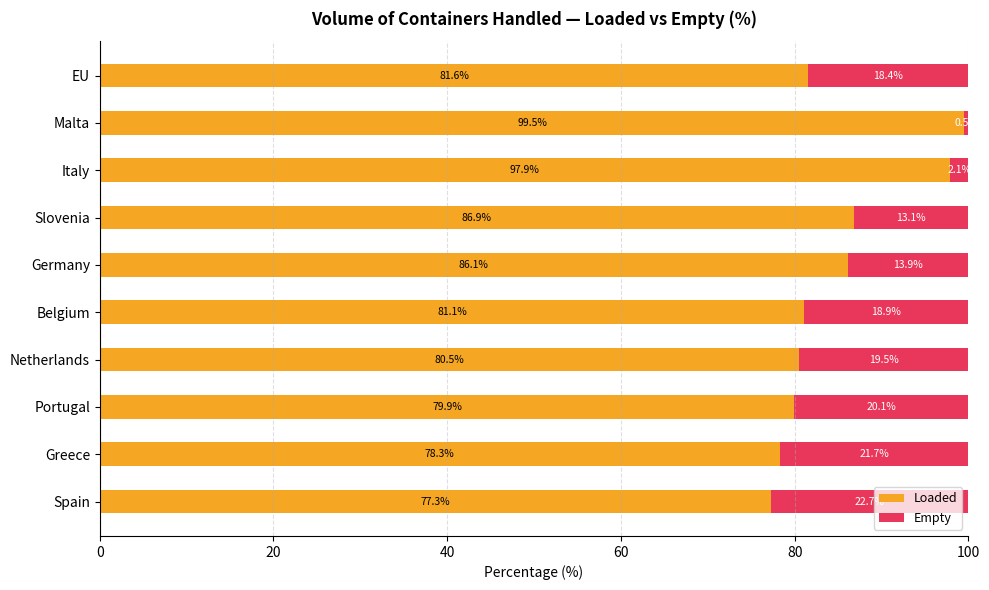

Count the number of categories in the chart.

10